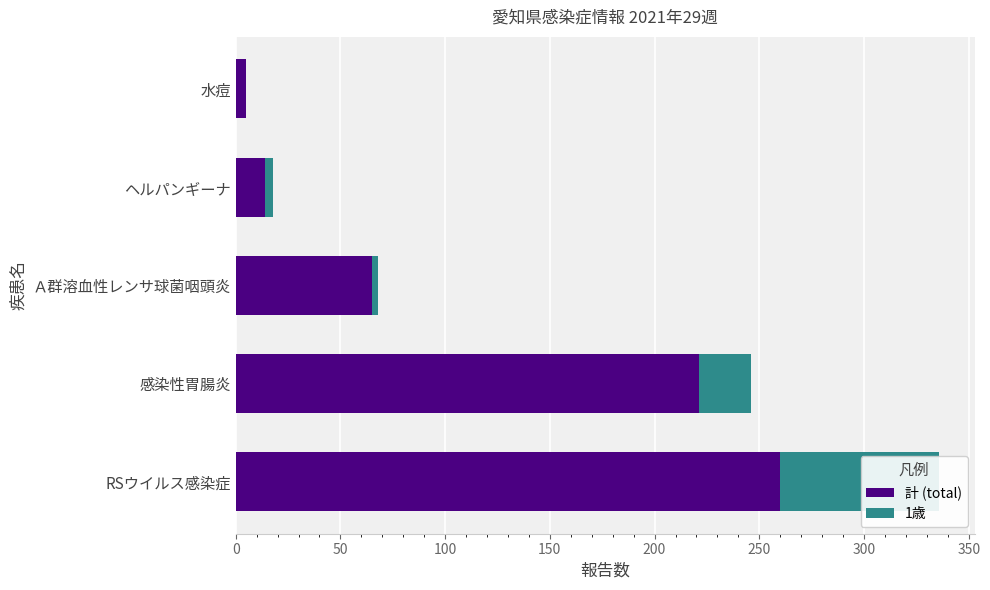

What is the value of the 1歳 bar at the 1st from the left?

76